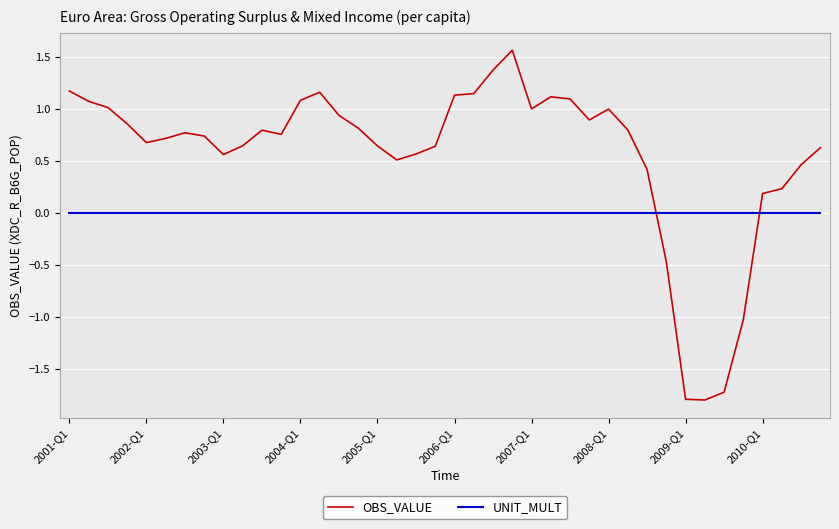

Which series has the widest spread of values?

OBS_VALUE